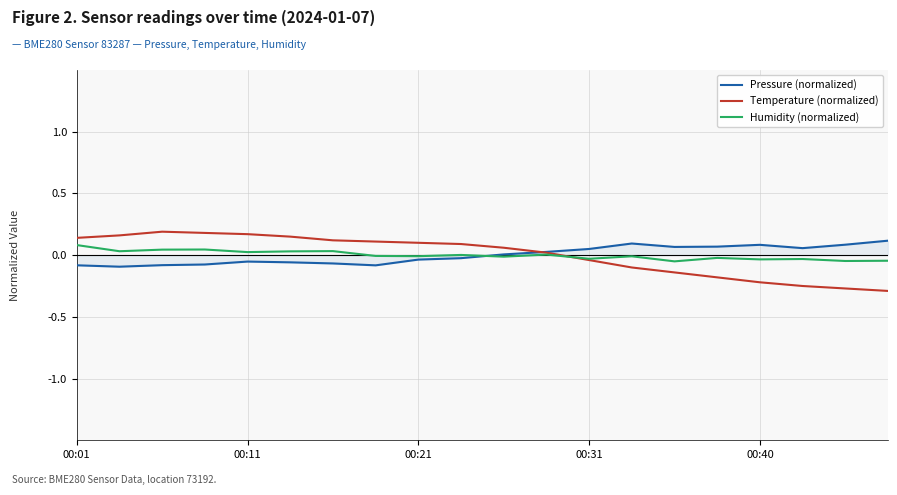

Does the chart display data point markers on the line(s)?

No